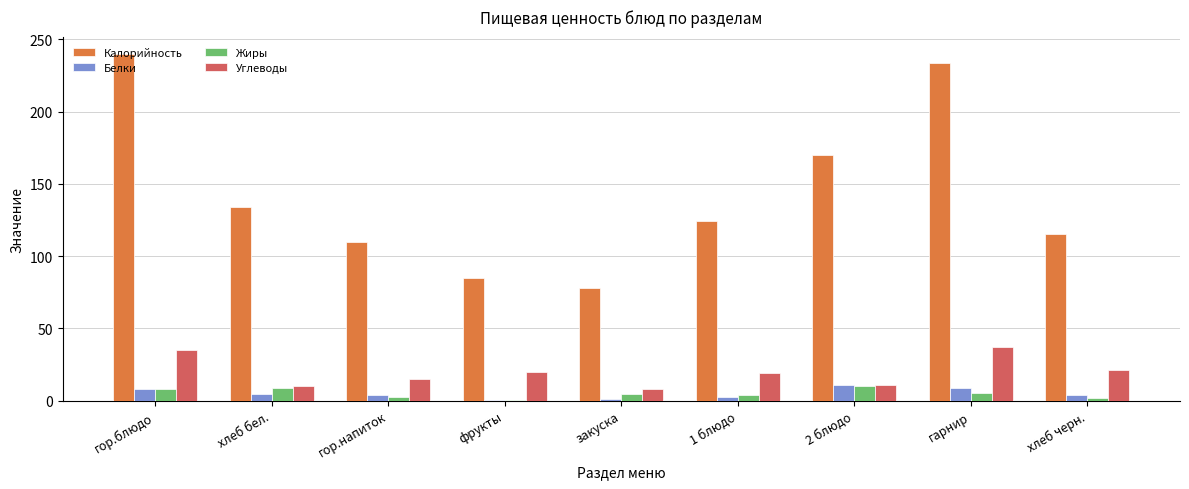

Is it true that Жиры equals 1.7 at хлеб черн.?

True